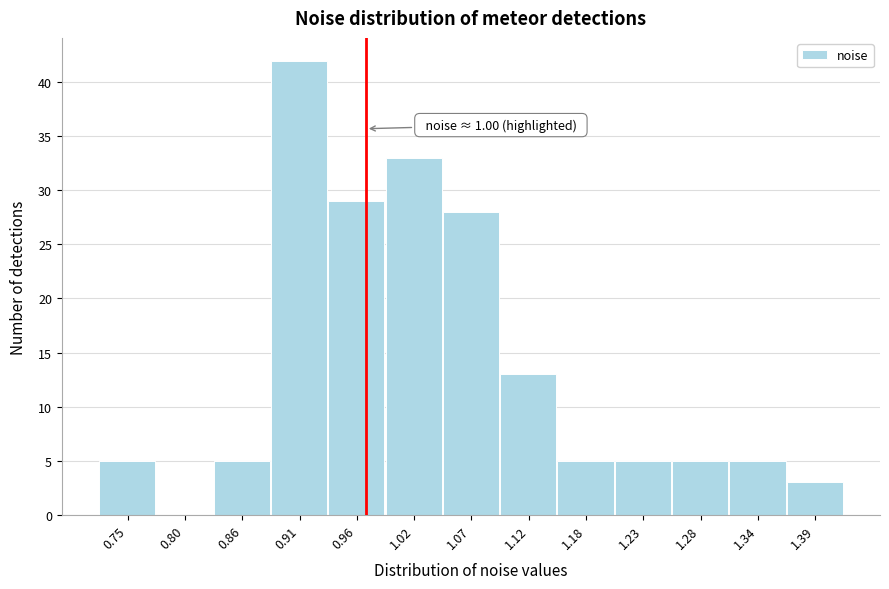

Reading right to left, list all the values displayed in this chart.

1.39=3	1.34=5	1.28=5	1.23=5	1.18=5	1.12=13	1.07=28	1.02=33	0.96=29	0.91=42	0.86=5	0.80=0	0.75=5